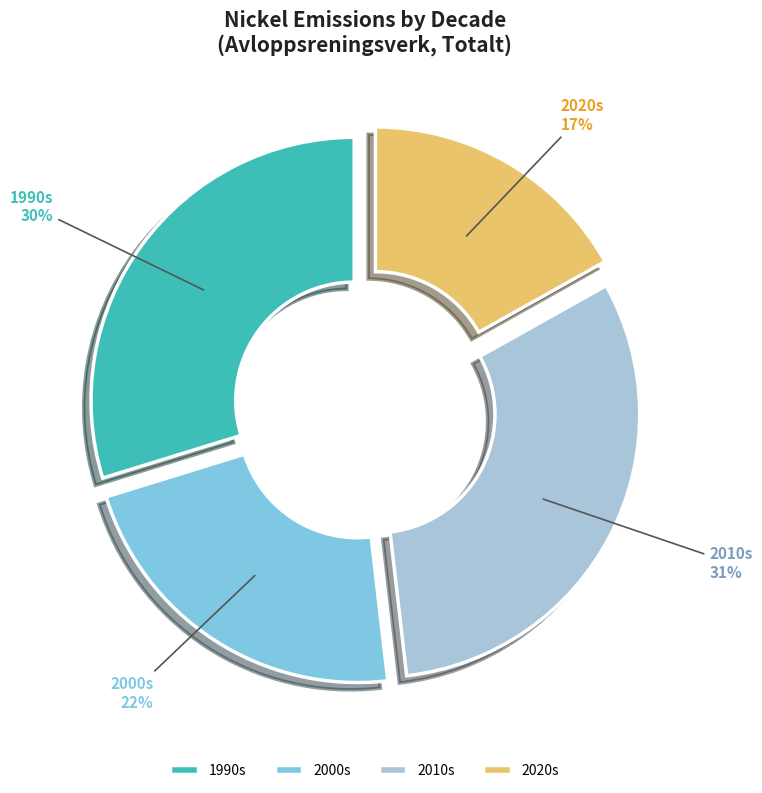

What is the smallest slice in the pie chart?

2020s